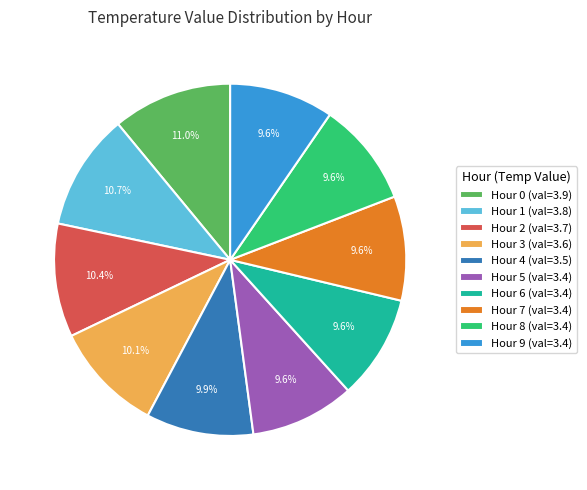

True or false: Hour 6 accounts for 10% of the total.

True